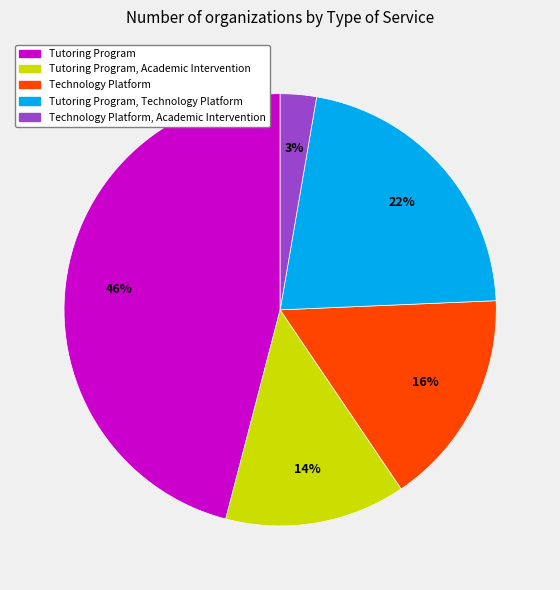

To the nearest percent, what is the average slice percentage?

20%